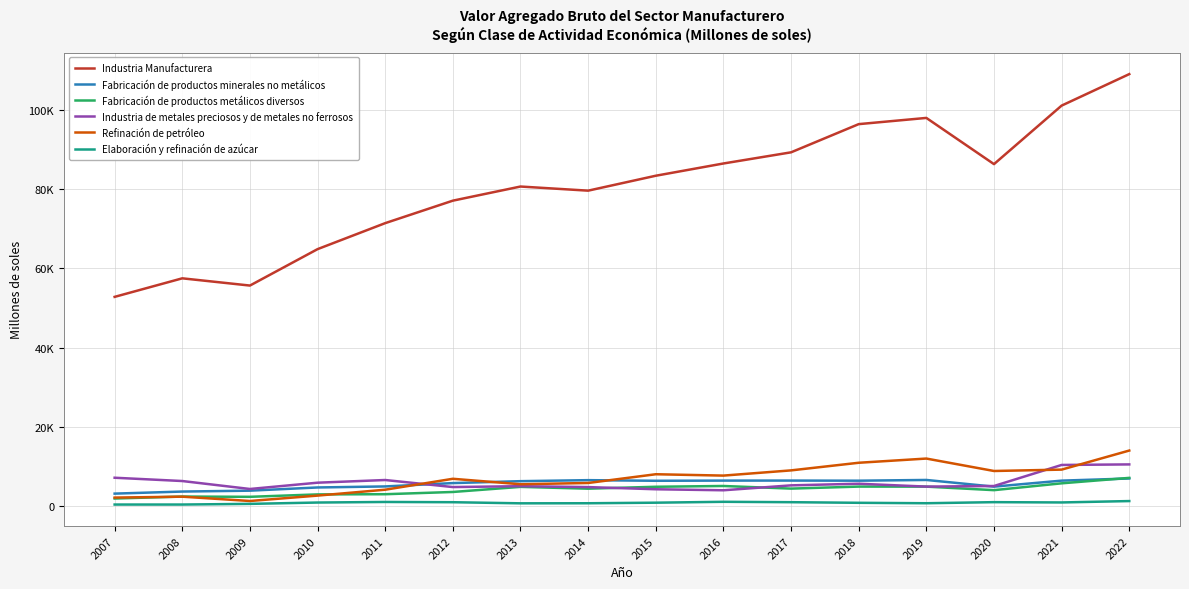

Which label corresponds to the smallest value in the chart?

2007